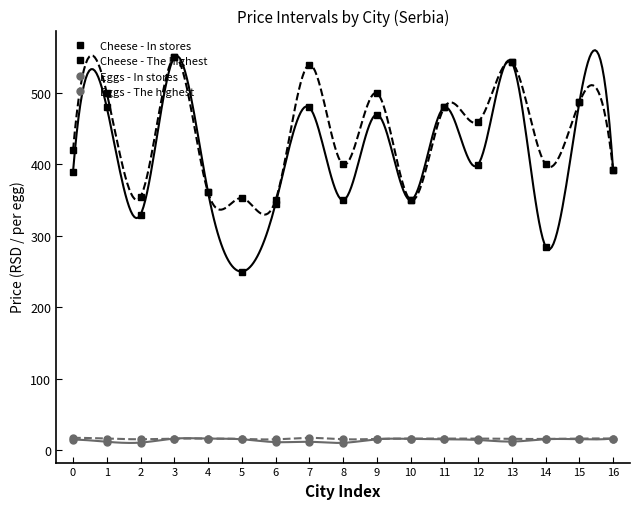

What is the average value of the Eggs - In stores series?

13.7